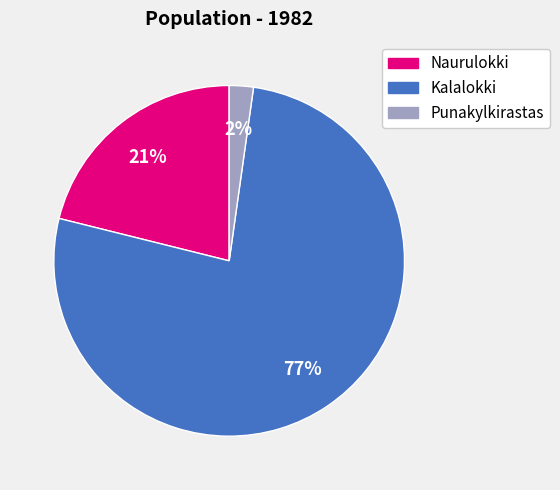

Count the number of slices in the pie.

3